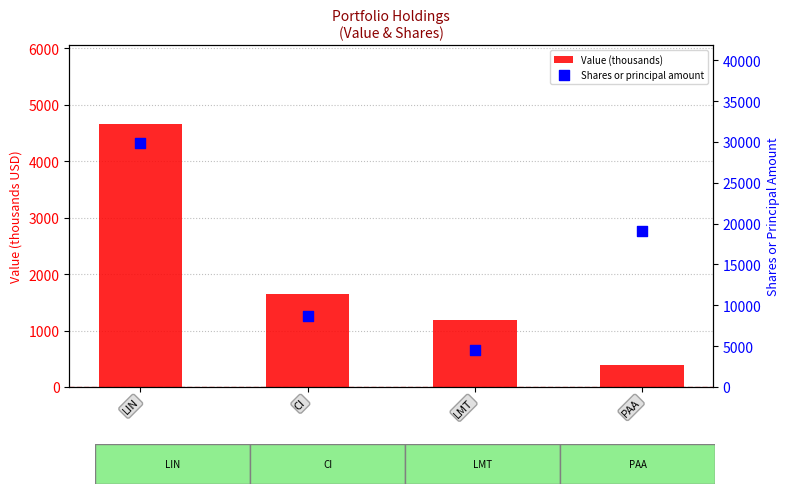

At which category is the sum across all series the highest?

LIN